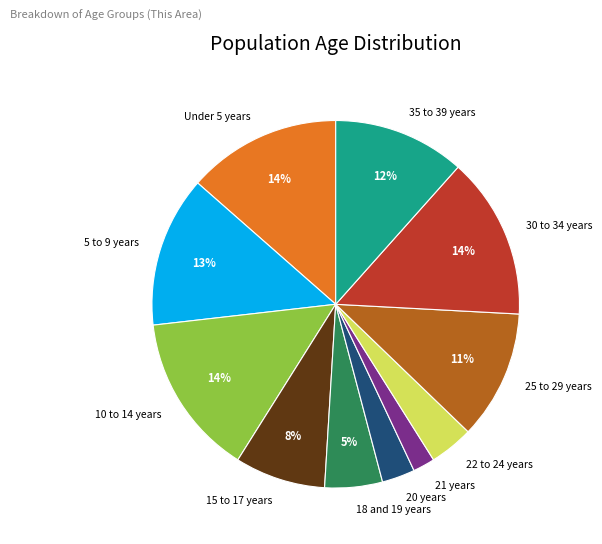

To the nearest percent, what portion does Under 5 years represent?

14%